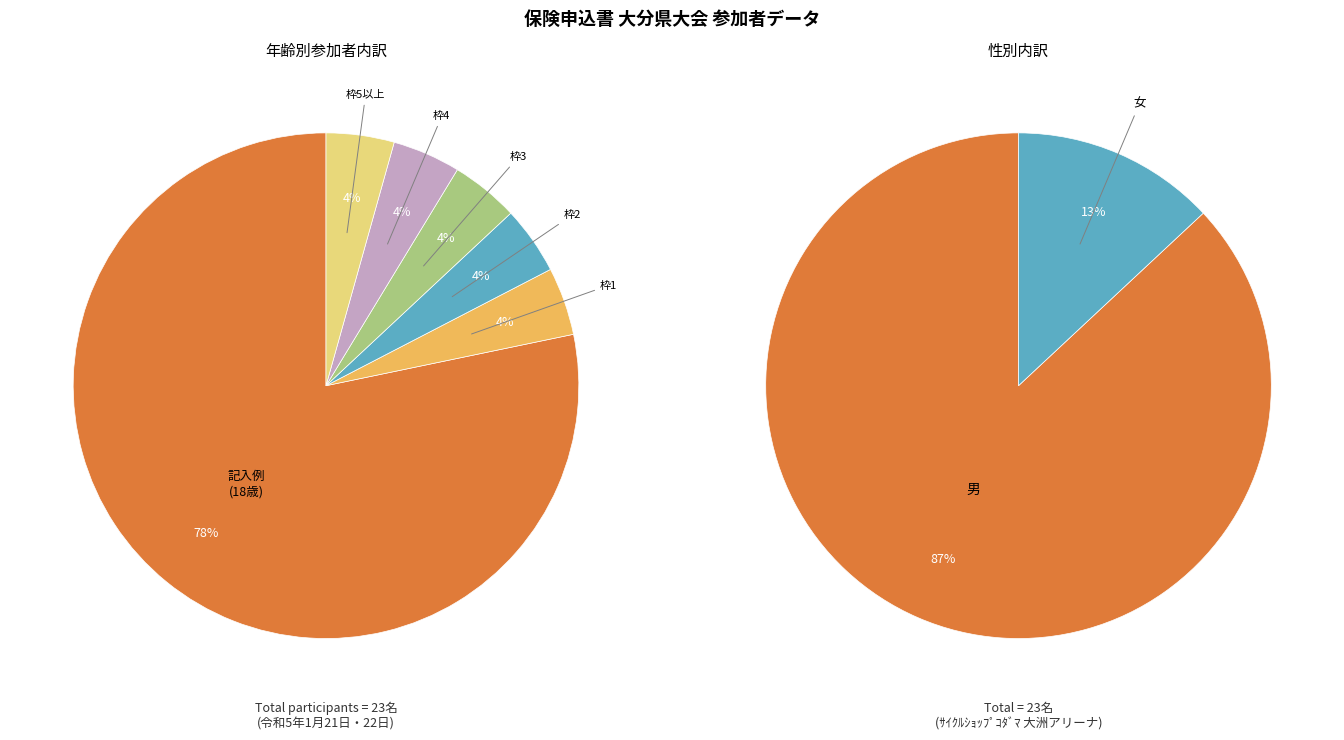

How many slices are in this pie chart?

6